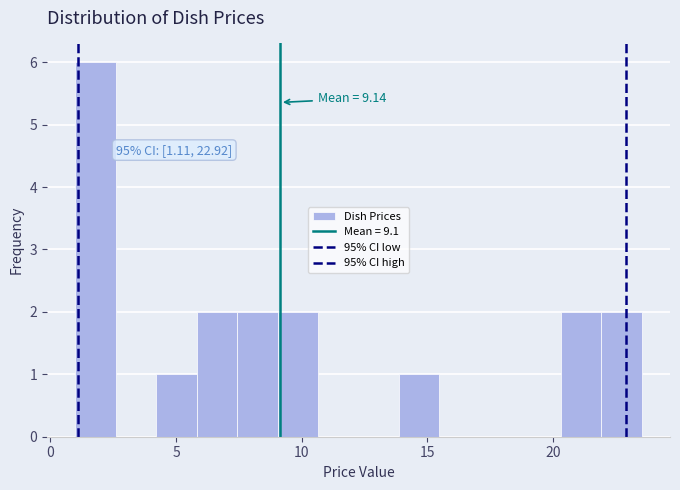

Around what value on the x-axis is the tallest bar? Give the approximate position of its centre, as read against the axis.

2.0